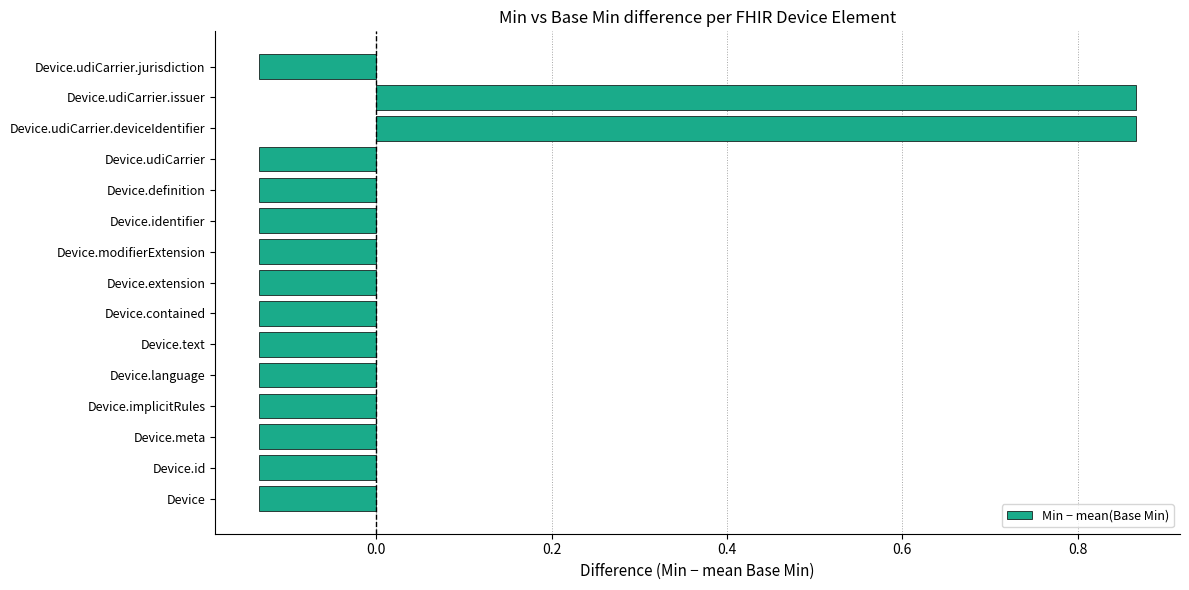

The chart shows a value of 0.4 at Device.udiCarrier.deviceIdentifier. True or false?

False